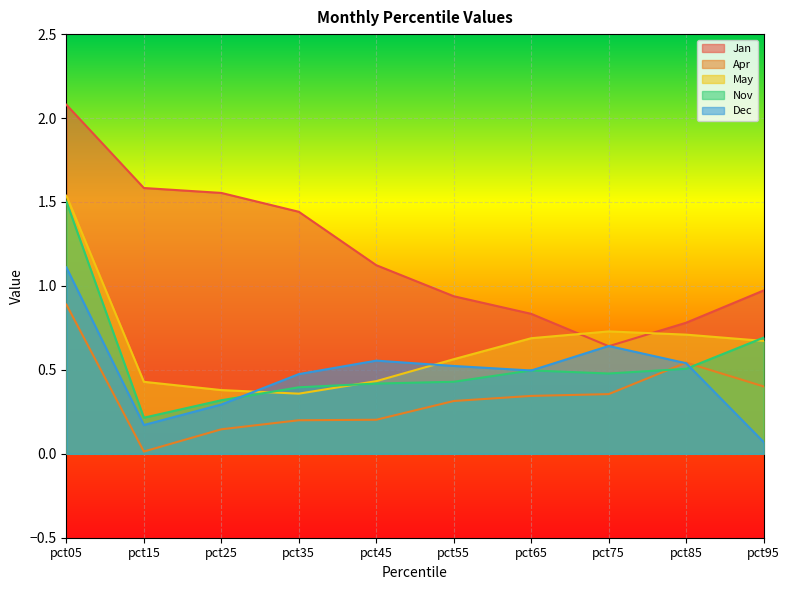

Which series has the widest spread of values?

Jan